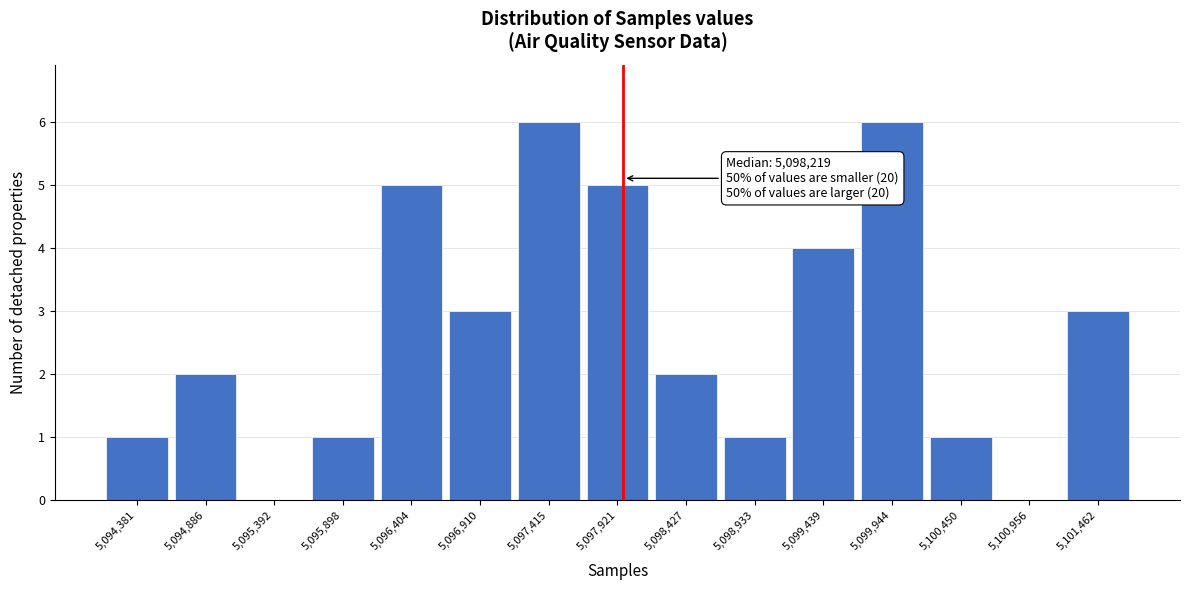

Reading left to right, transcribe all the data shown in this chart.

5,094,381=1	5,094,886=2	5,095,392=0	5,095,898=1	5,096,404=5	5,096,910=3	5,097,415=6	5,097,921=5	5,098,427=2	5,098,933=1	5,099,439=4	5,099,944=6	5,100,450=1	5,100,956=0	5,101,462=3